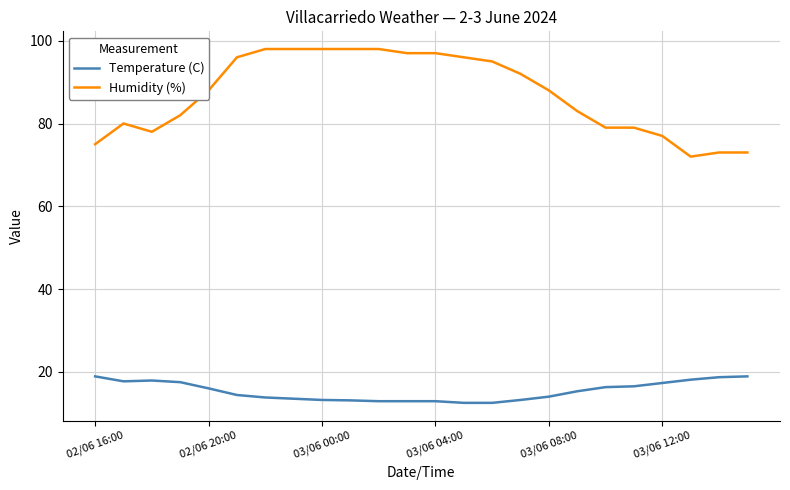

What is the lowest value of the Humidity (%) series?

72.0